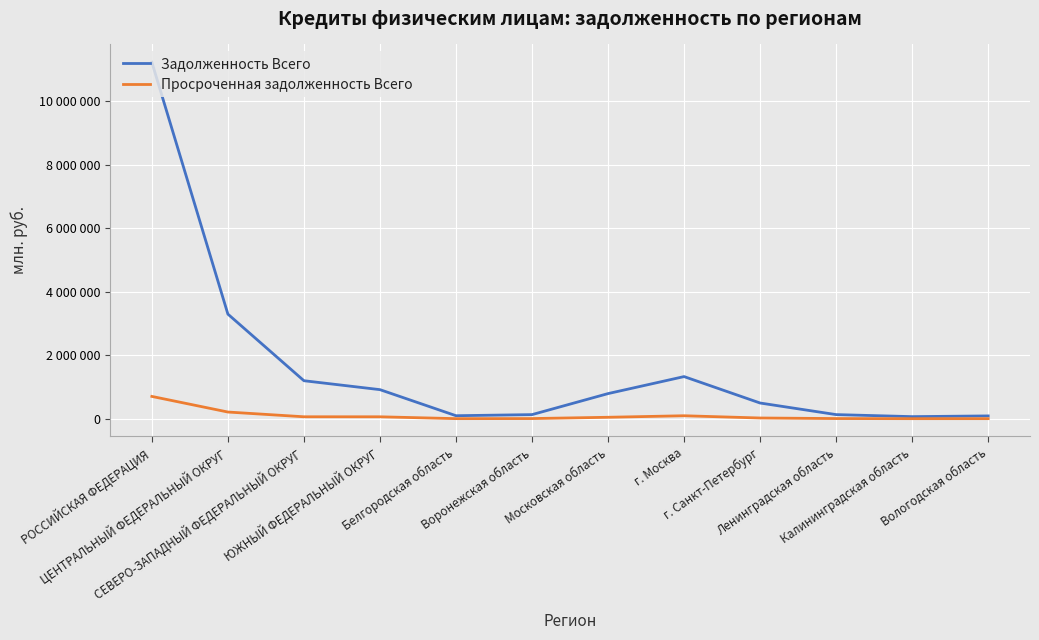

What are all the series names shown in the legend?

Задолженность Всего, Просроченная задолженность Всего